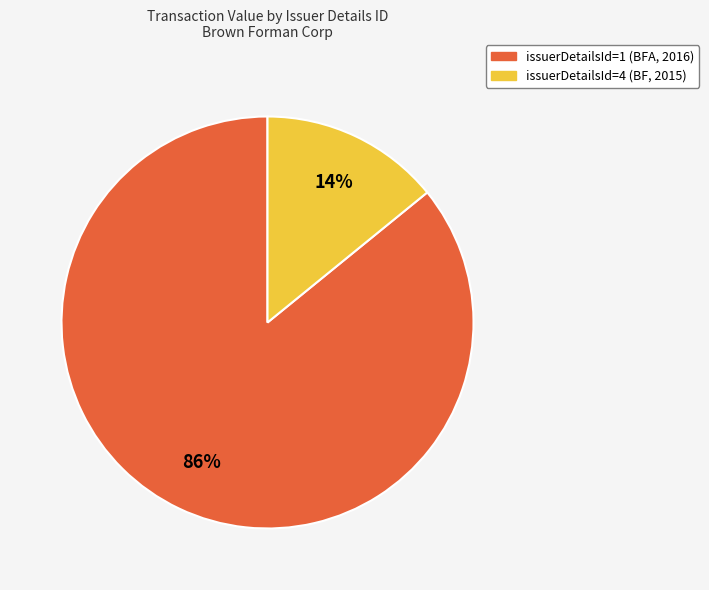

The issuerDetailsId=1 (BFA, 2016) slice represents 72% of the pie. True or false?

False